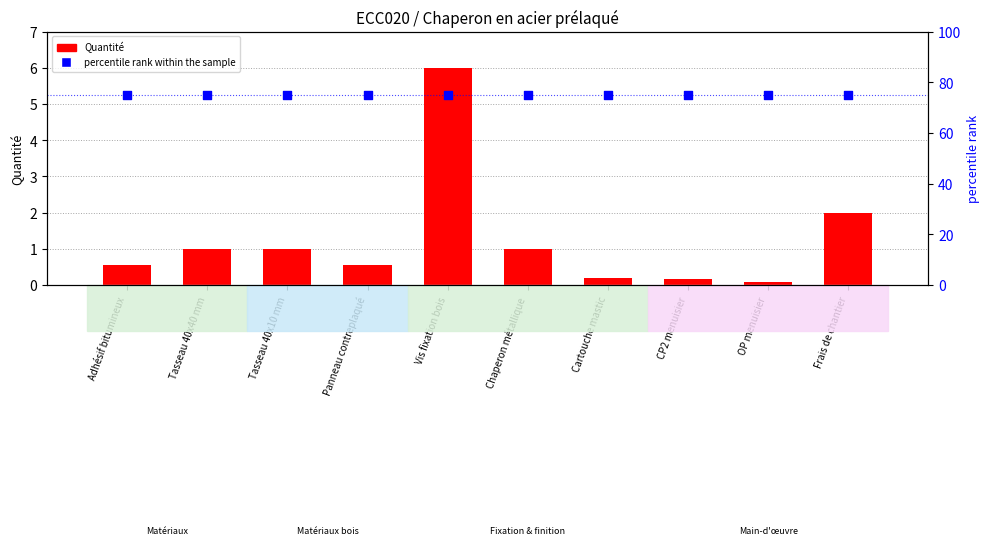

Which series has the largest total across all categories?

percentile rank within the sample